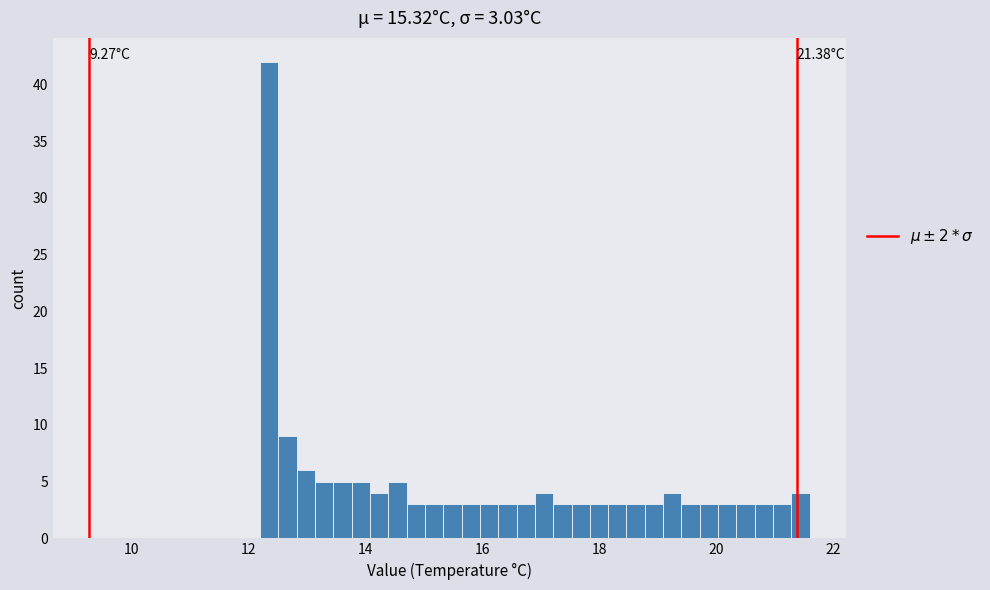

Read against the x-axis, roughly where is the centre of the tallest bar?

12.4